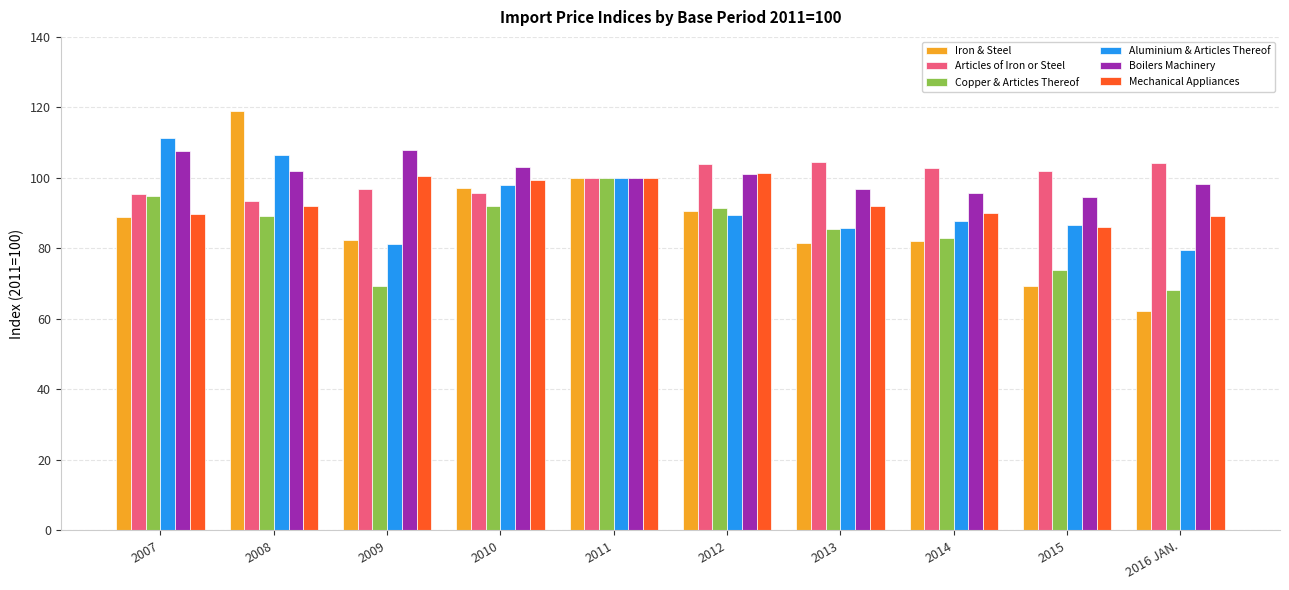

What is the total value across all series at 2011?

600.0